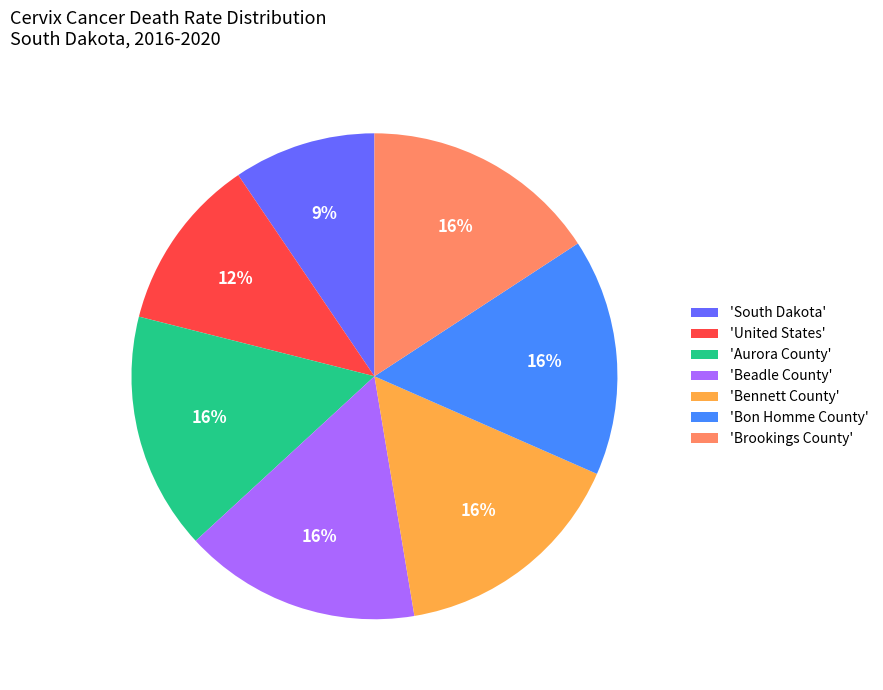

How many slices are in this pie chart?

7